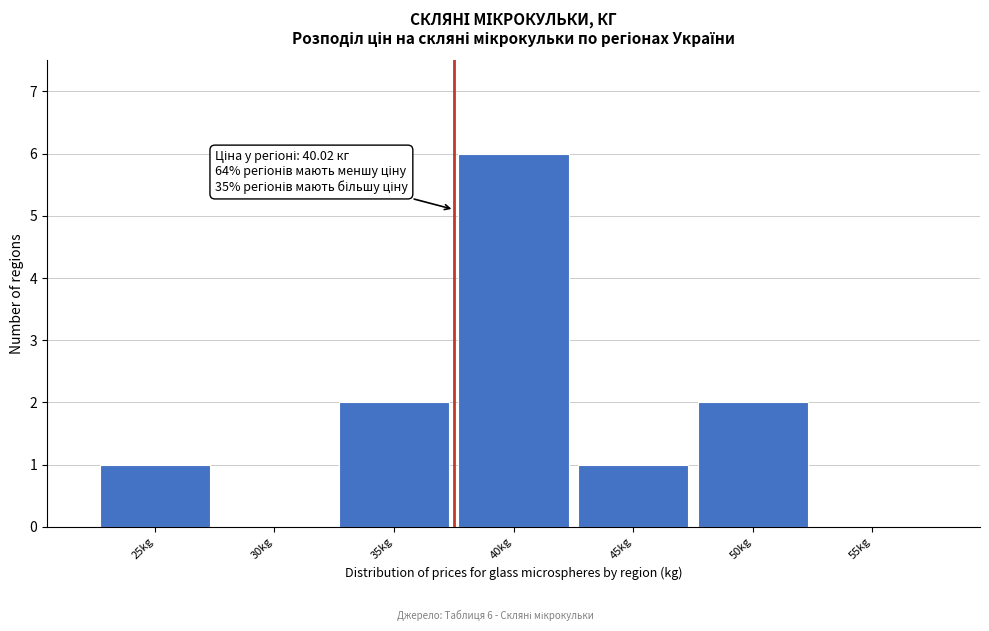

Reading left to right, what are all the values shown in this chart?

25kg=1	30kg=0	35kg=2	40kg=6	45kg=1	50kg=2	55kg=0